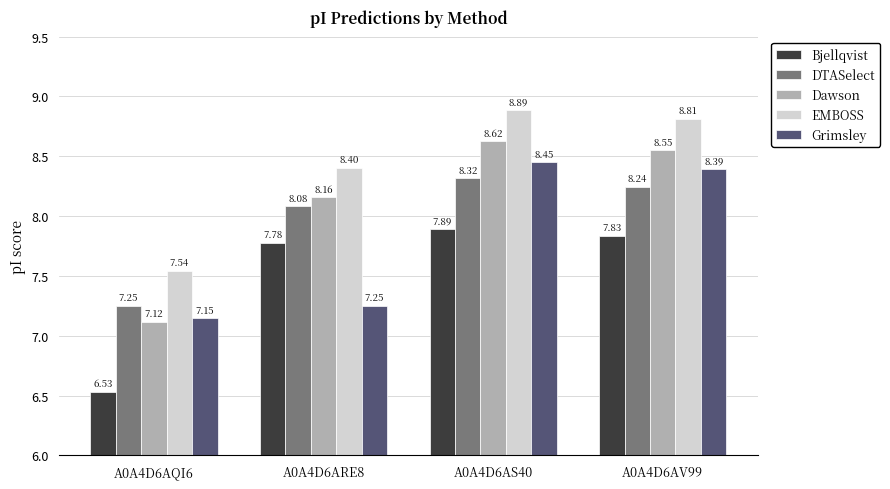

What is the sum of the EMBOSS values at A0A4D6AV99 and A0A4D6ARE8?

17.2